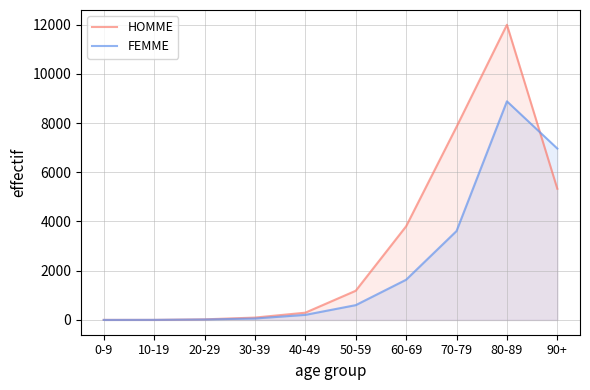

Reading left to right, list all the values displayed in this chart.

HOMME: 0-9=3	10-19=3	20-29=25	30-39=97	40-49=296	50-59=1186	60-69=3805	70-79=7846	80-89=11992	90+=5330
FEMME: 0-9=1	10-19=4	20-29=19	30-39=59	40-49=207	50-59=602	60-69=1634	70-79=3612	80-89=8882	90+=6964